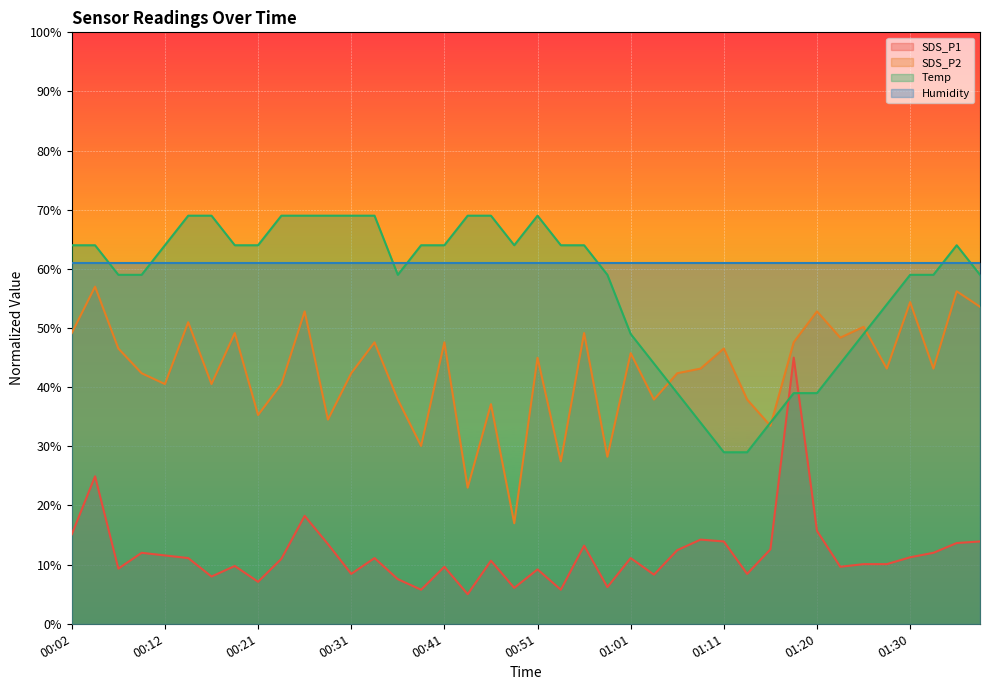

How many Temp values are between 49 and 69?

31